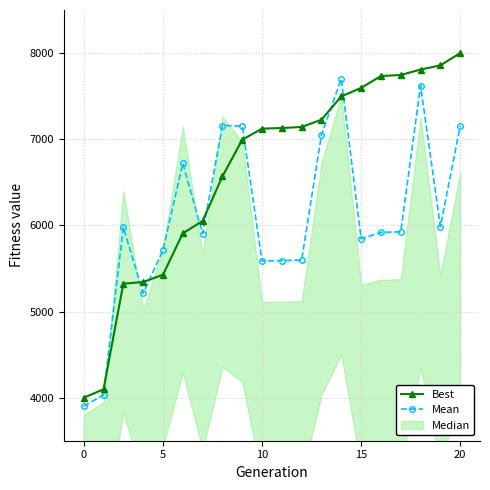

What is the minimum value for Best?

4000.0